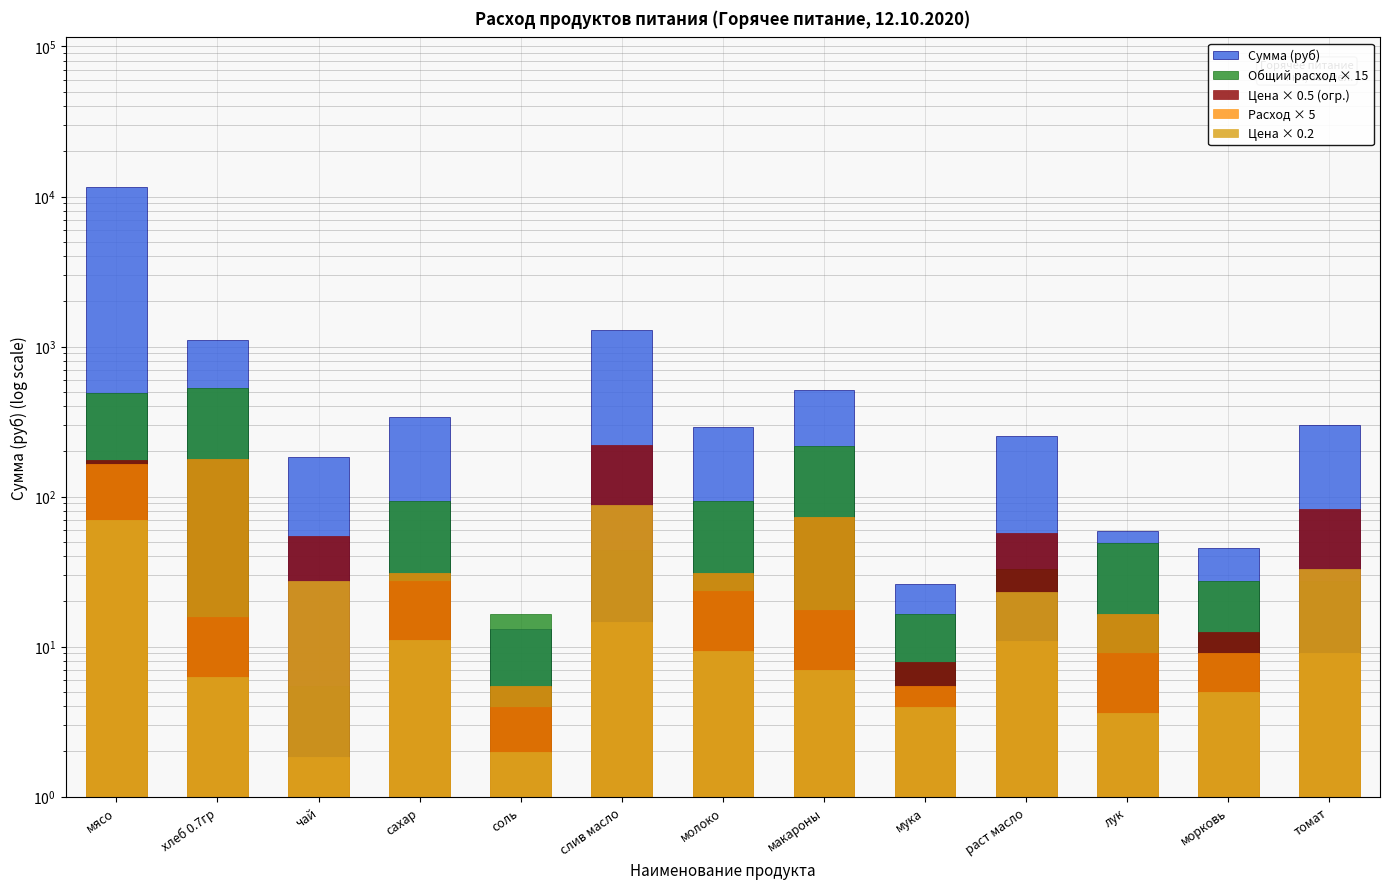

Which series has the largest total across all categories?

Сумма (руб)